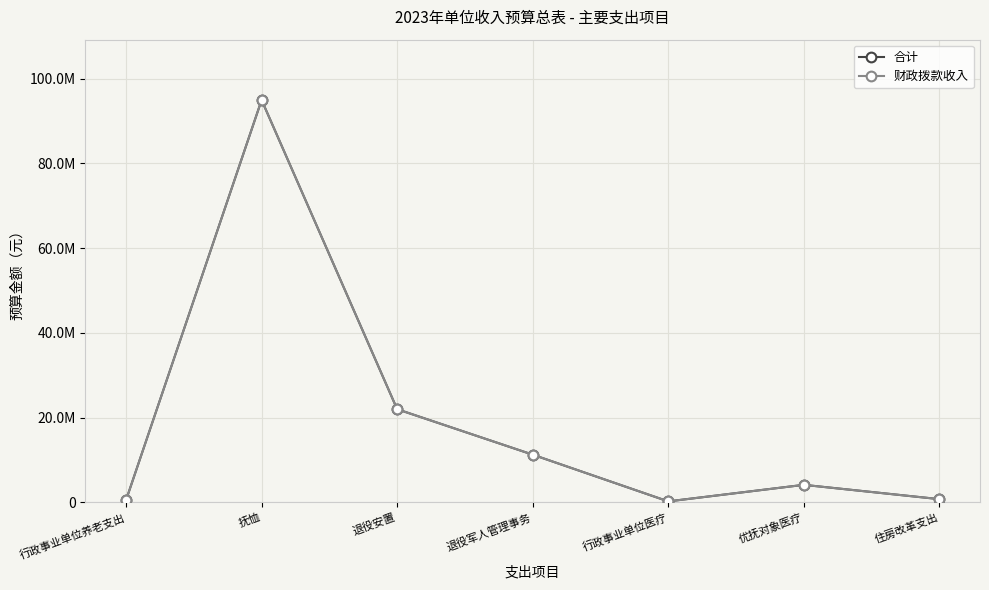

Is this an area chart (filled region under the line)?

No